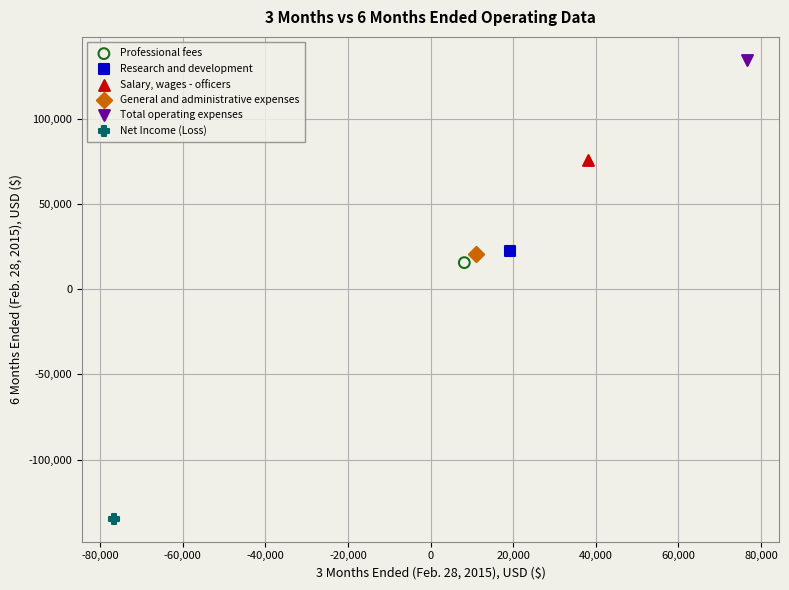

What are all the series names shown in the legend?

Professional fees, Research and development, Salary, wages - officers, General and administrative expenses, Total operating expenses, Net Income (Loss)